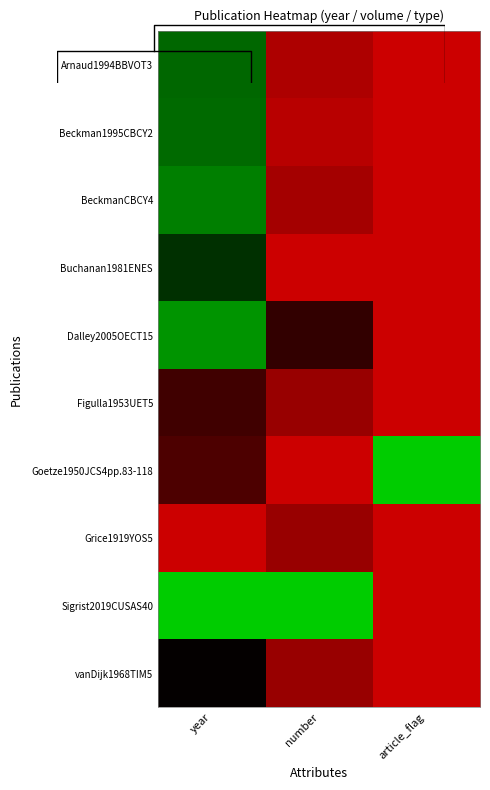

What is the maximum value shown in the chart?

1.0